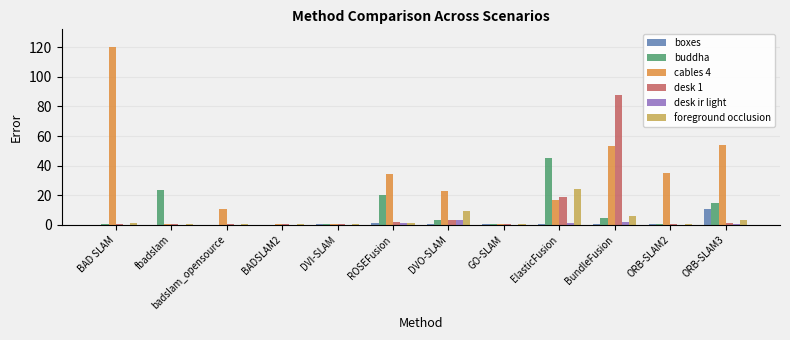

Which series has the largest total across all categories?

cables 4